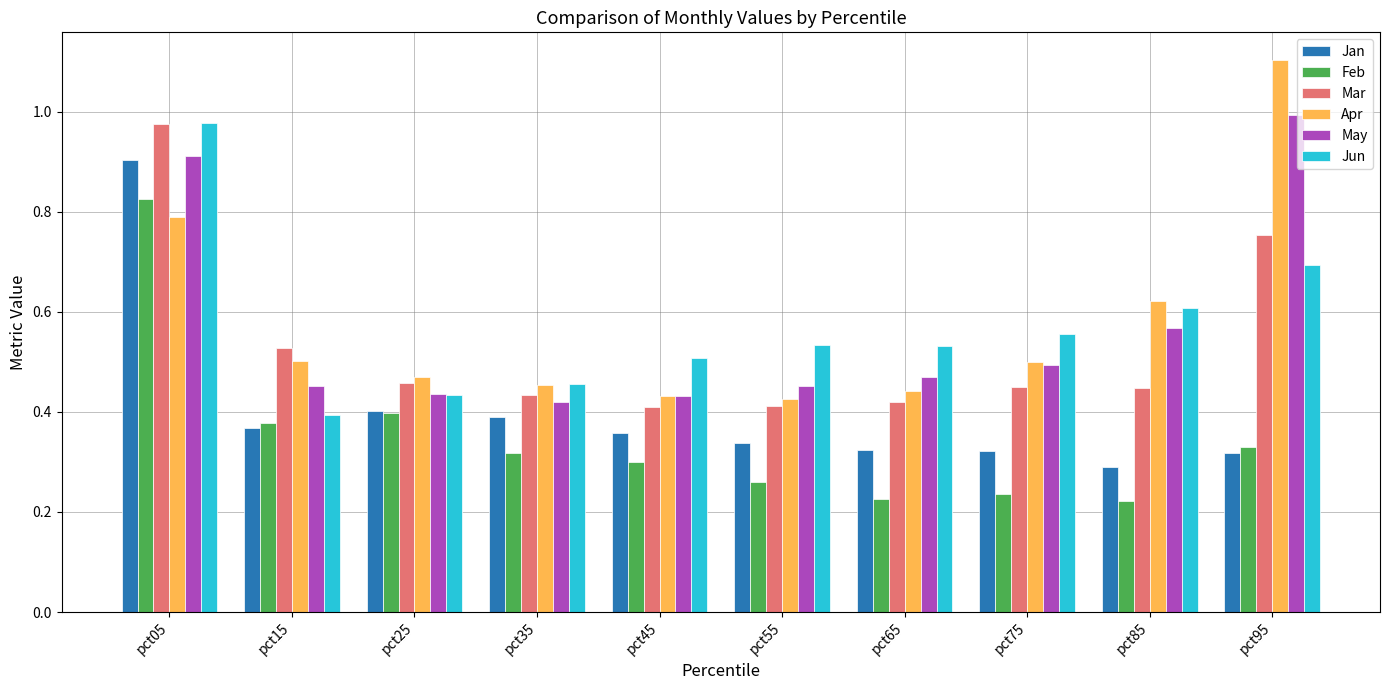

What is the maximum value shown in the chart?

1.1